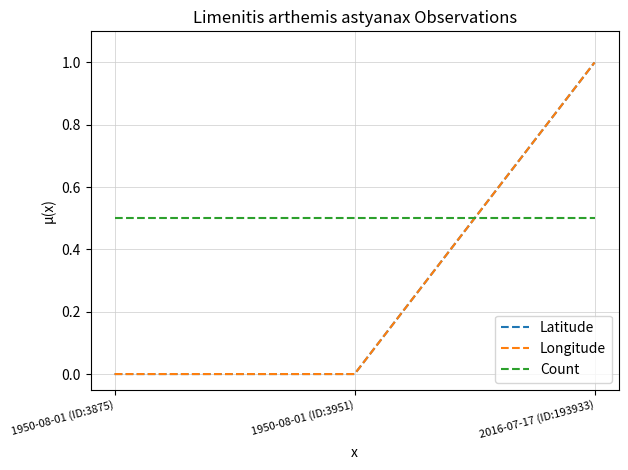

Is this an area chart (filled region under the line)?

No